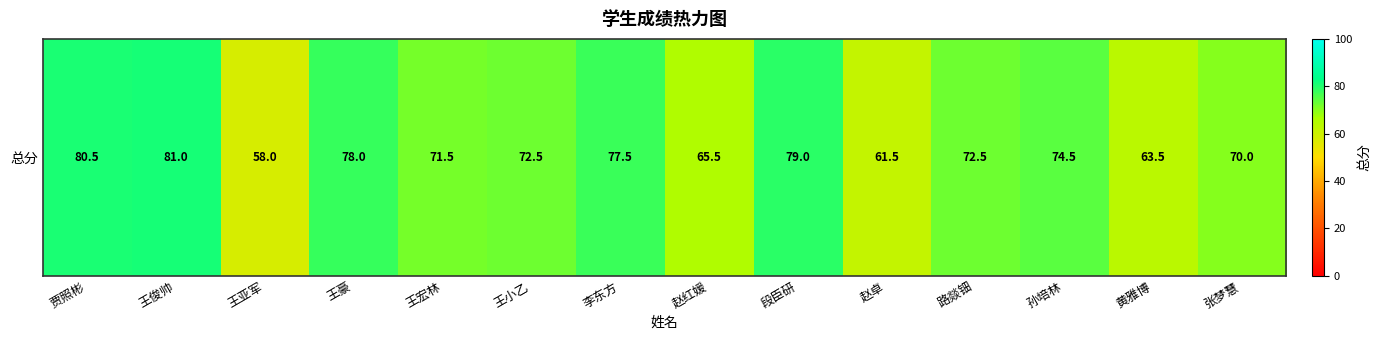

Read the value at 段臣研.

79.0